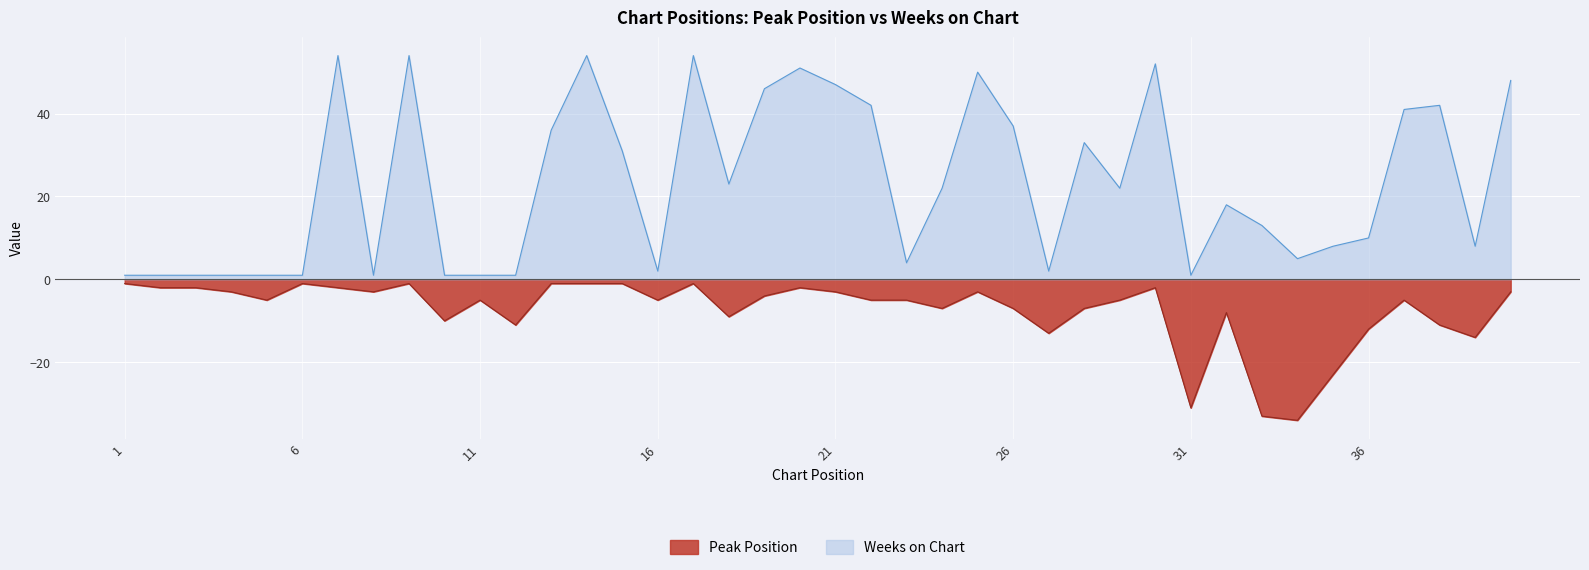

List the series in order of their peak value, lowest first.

Peak Position, Weeks on Chart